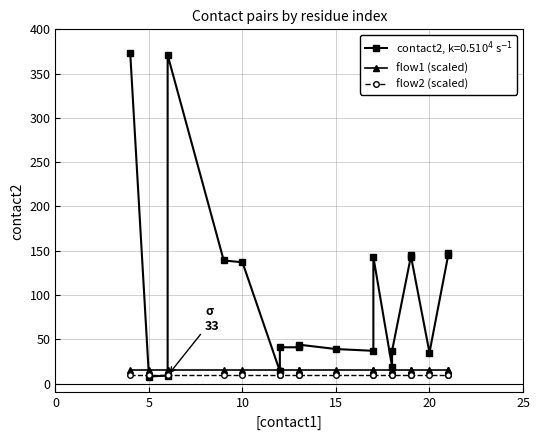

What is the maximum value for flow2 (scaled)?

10